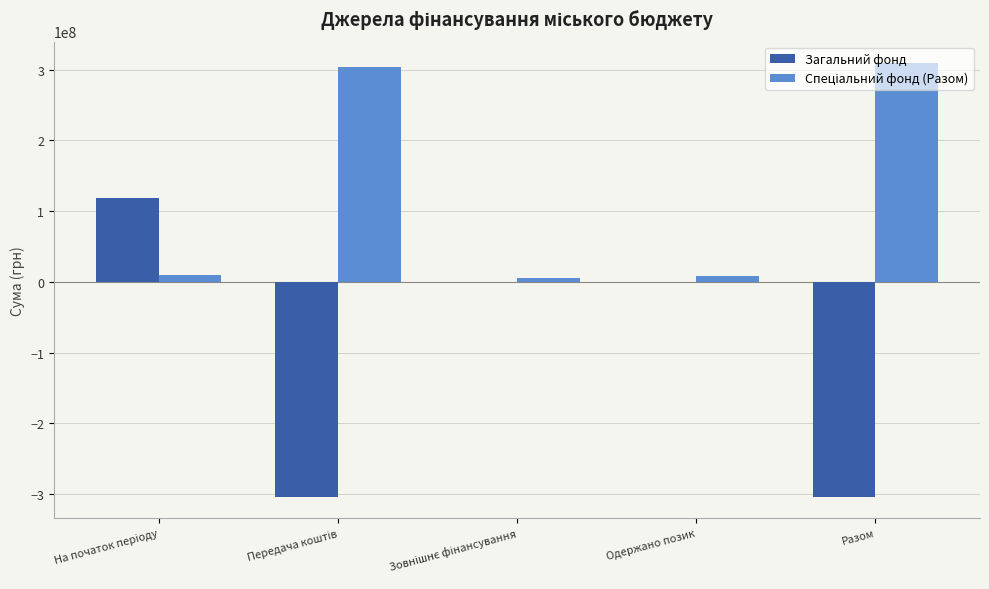

What is the highest value of the Загальний фонд series?

118676107.1